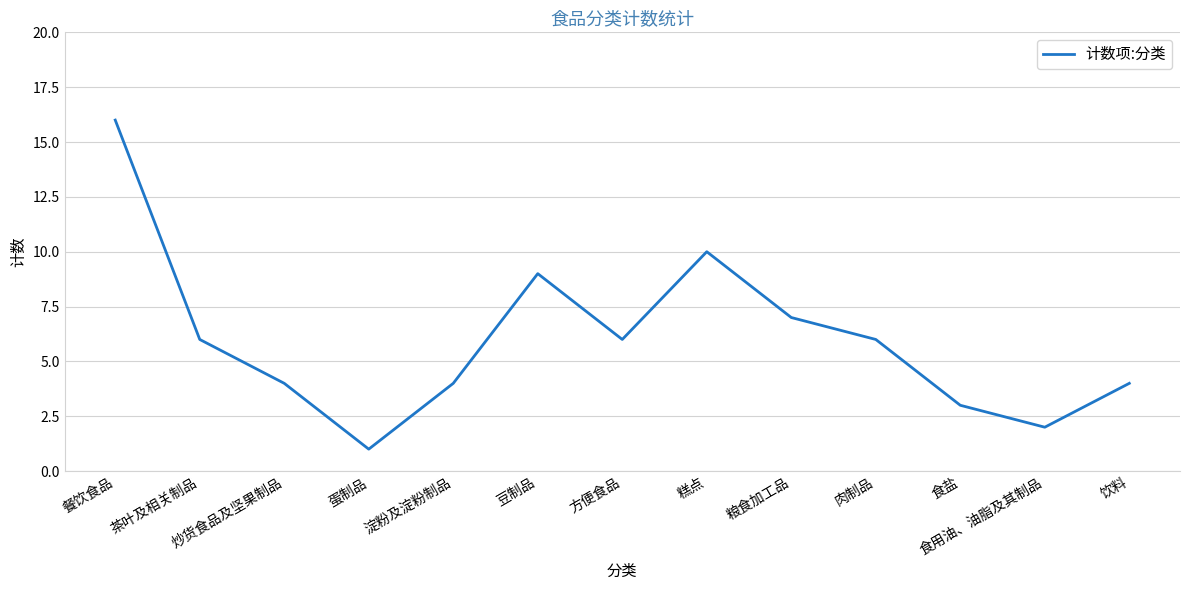

Is it true that the value at 方便食品 is 9?

False